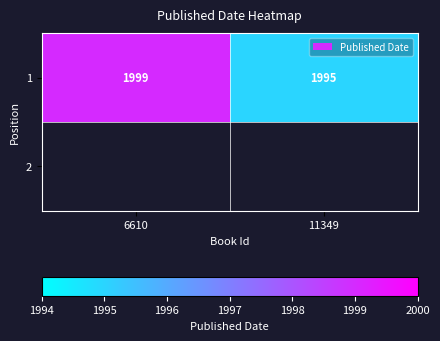

What is the sum of the values at 6610 and 11349?

3994